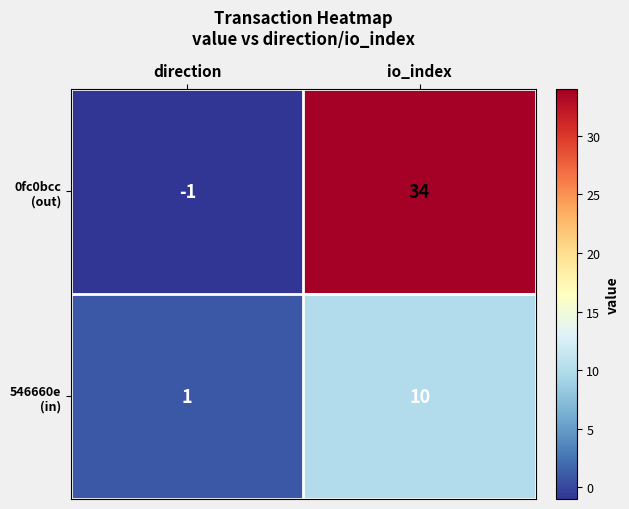

Which label corresponds to the smallest value in the chart?

direction